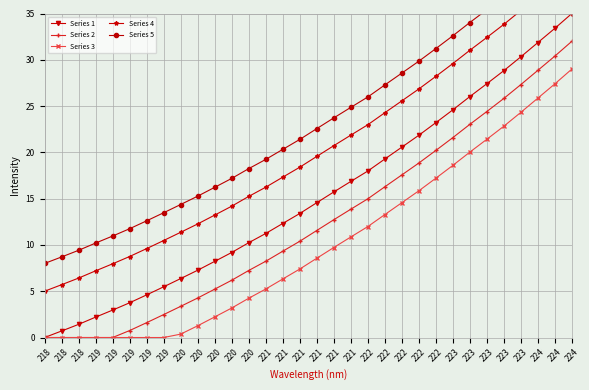

Which has a higher value, 223 or 221?

223